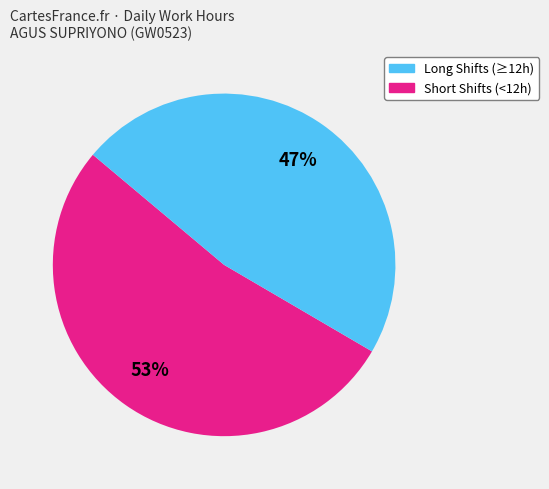

How many slices are in this pie chart?

2